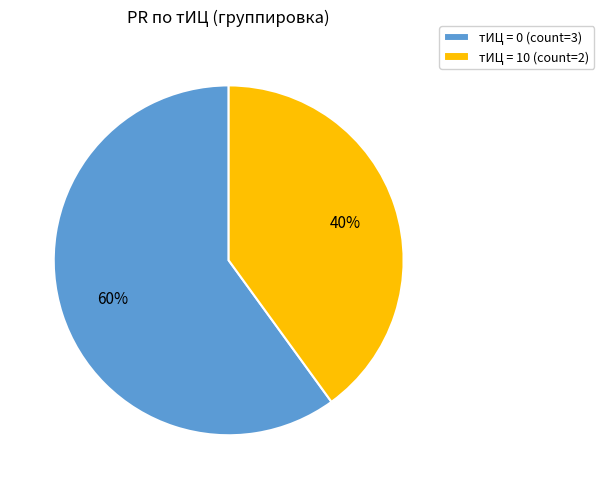

Is it true that тИЦ = 0 (count=3) is 53% of the pie?

False